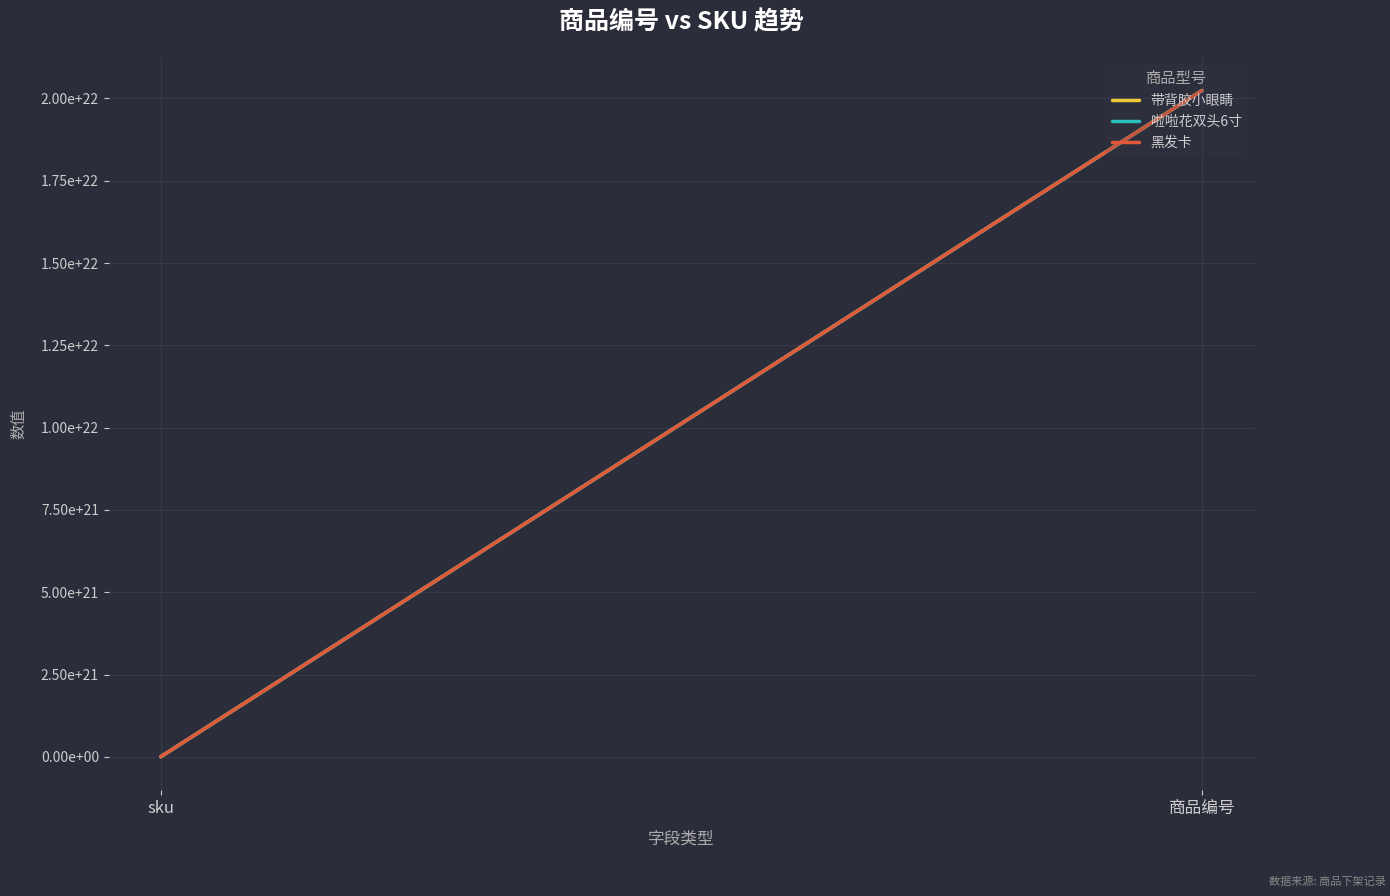

Is this an area chart (filled region under the line)?

No